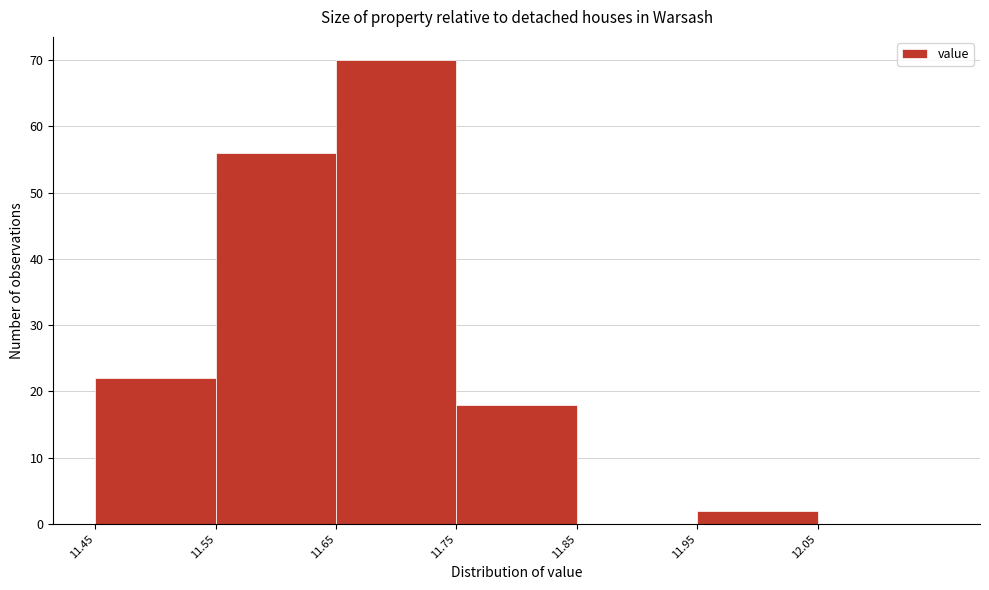

Reading left to right, transcribe this chart: for each bar, give the range it covers on the x-axis and its height. The values are not printed on the chart, so give them approximately, as read against the axis.

11.45 to 11.55: 22
11.55 to 11.65: 56
11.65 to 11.75: 70
11.75 to 11.85: 18
11.85 to 11.95: 0
11.95 to 12.05: 2
12.05 to 12.15: 0